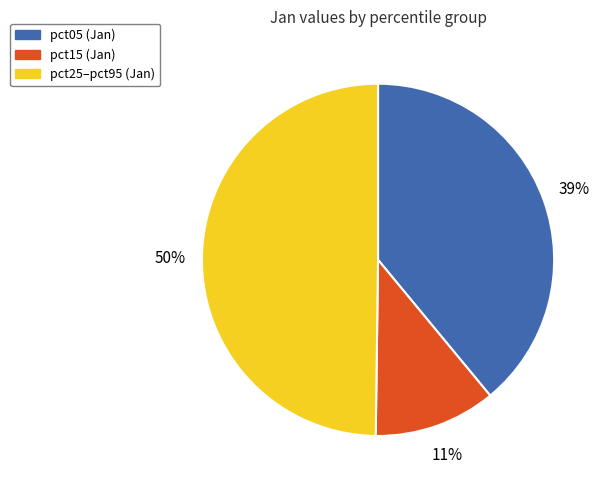

To the nearest percent, what is the difference between the largest and smallest slice percentages?

39%